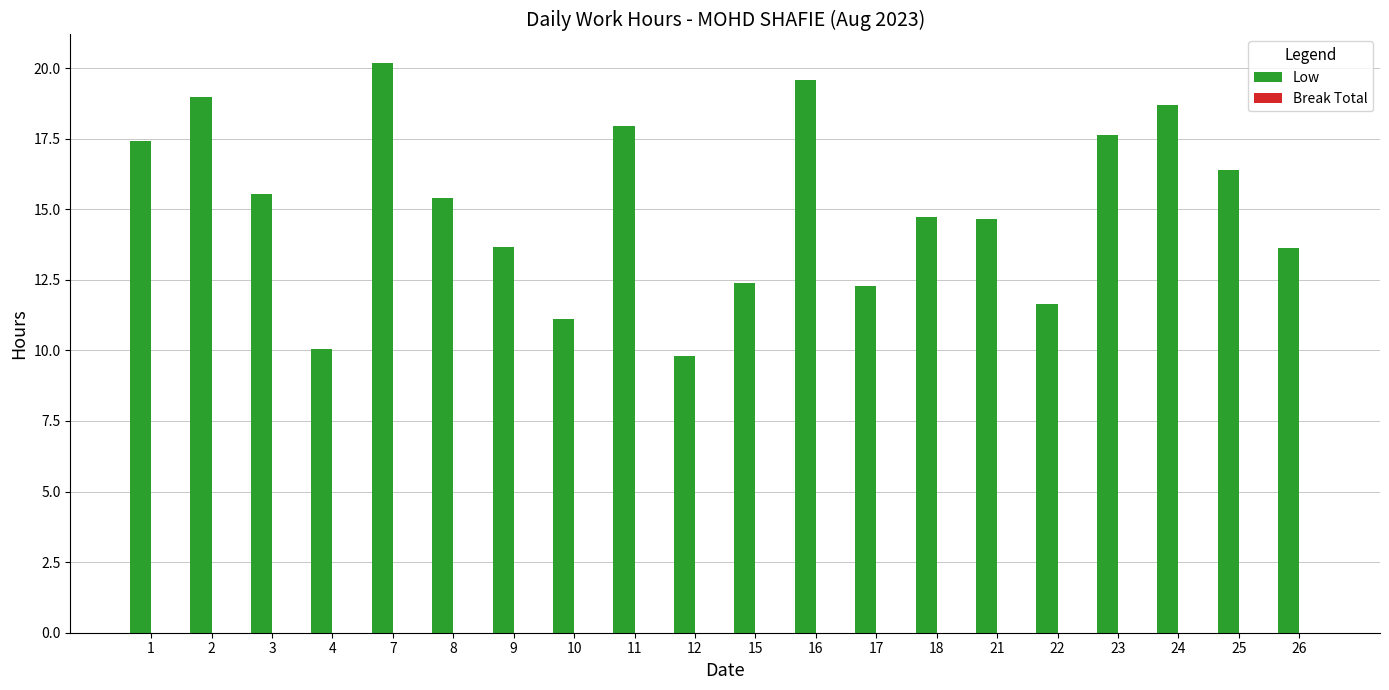

What is the average value?

15.1